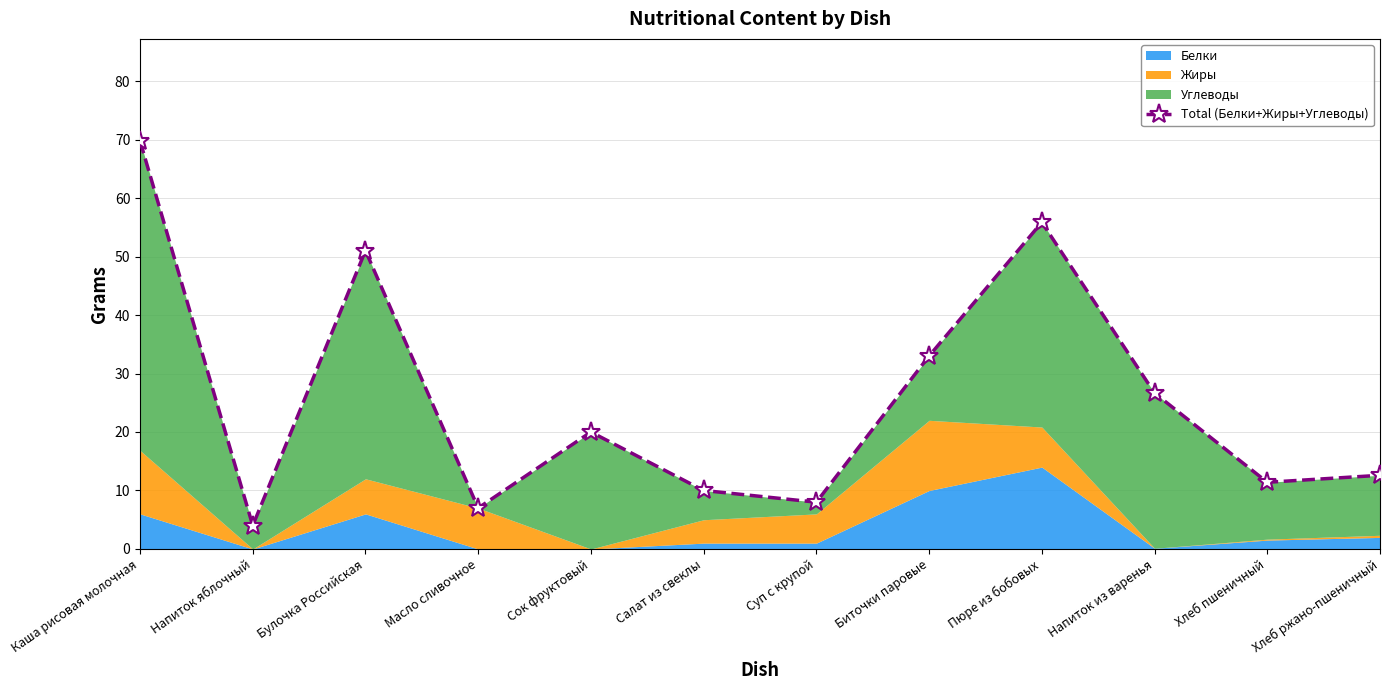

What is the maximum value shown in the chart?

69.8